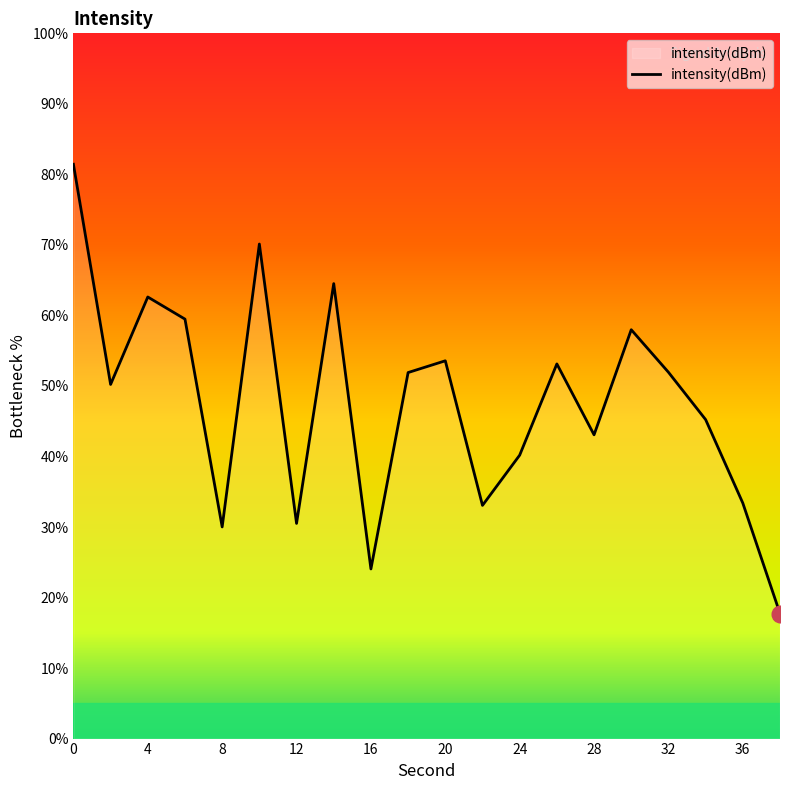

Does the chart display data point markers on the line(s)?

No